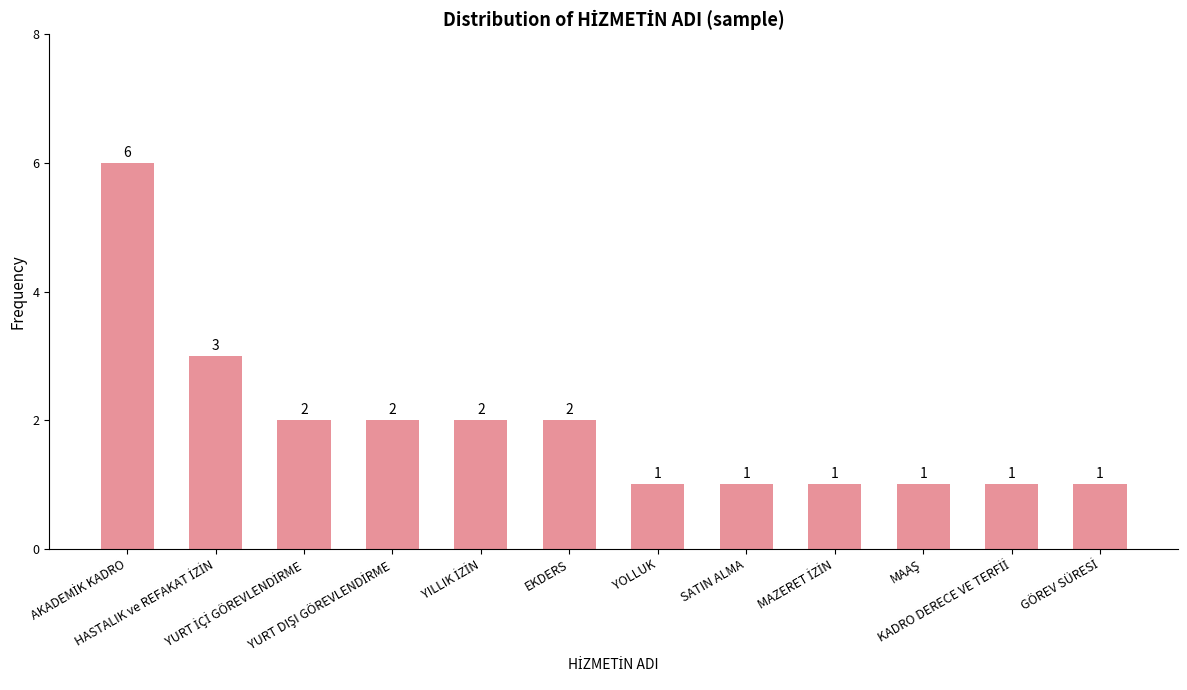

What is the difference between the maximum and second lowest values?

5